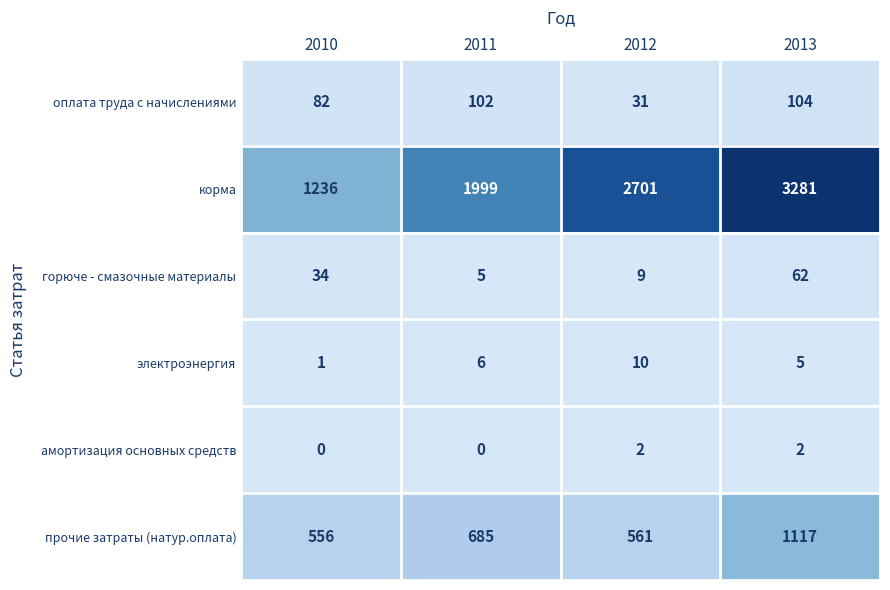

Which label corresponds to the largest value in the chart?

2013